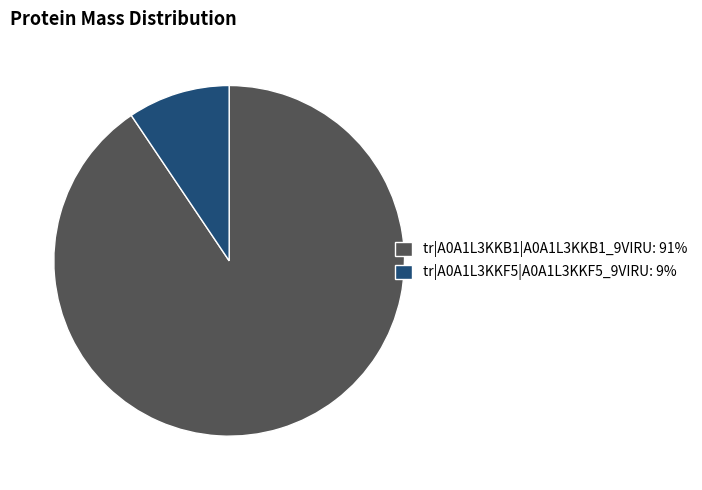

Does tr|A0A1L3KKB1|A0A1L3KKB1_9VIRU represent more than half of the total?

Yes